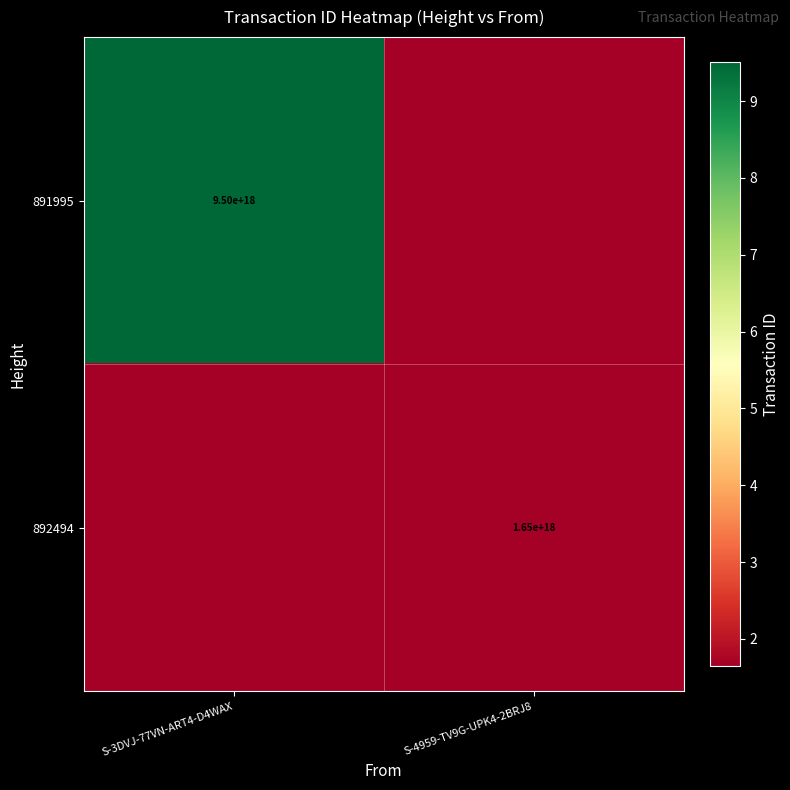

The 892494 series shows 1650000000000000000 at S-4959-TV9G-UPK4-2BRJ8. True or false?

True